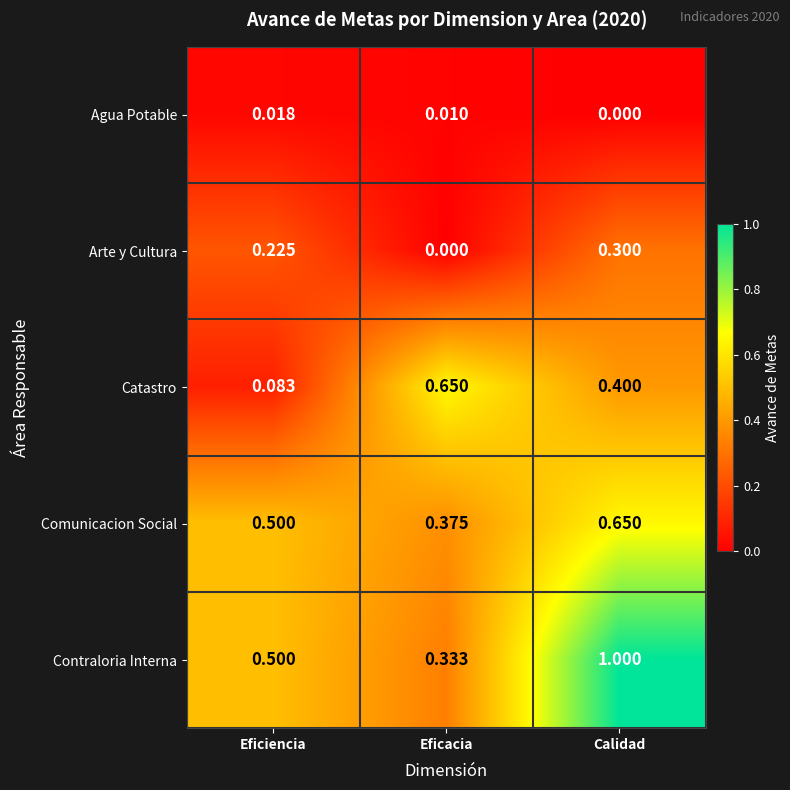

Where is Contraloria Interna nearest to the value 0?

Eficacia